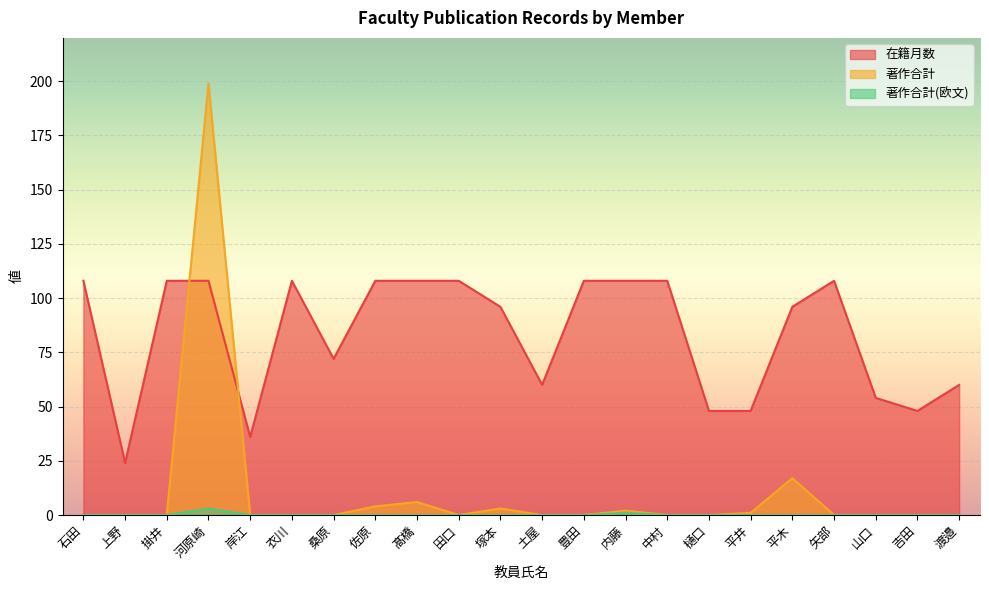

The 著作合計 series shows -70 at 吉田. True or false?

False